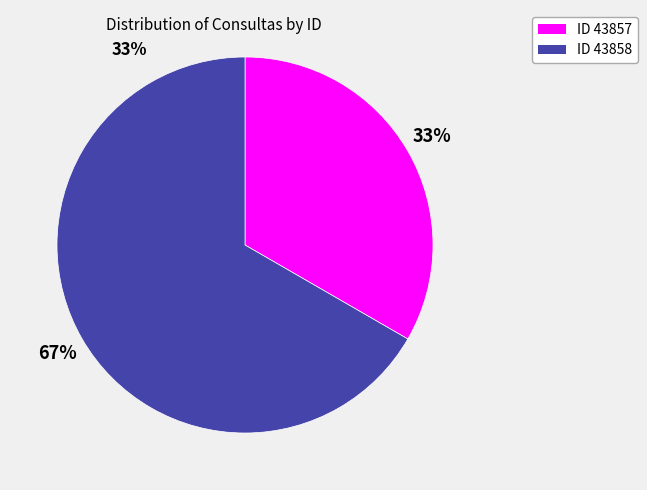

Does any single category account for the majority?

Yes